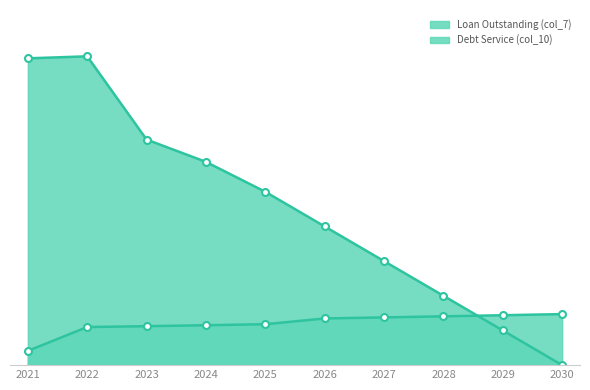

List the labels in order of Debt Service (col_10) value, smallest first.

2021, 2022, 2023, 2024, 2025, 2026, 2027, 2028, 2029, 2030